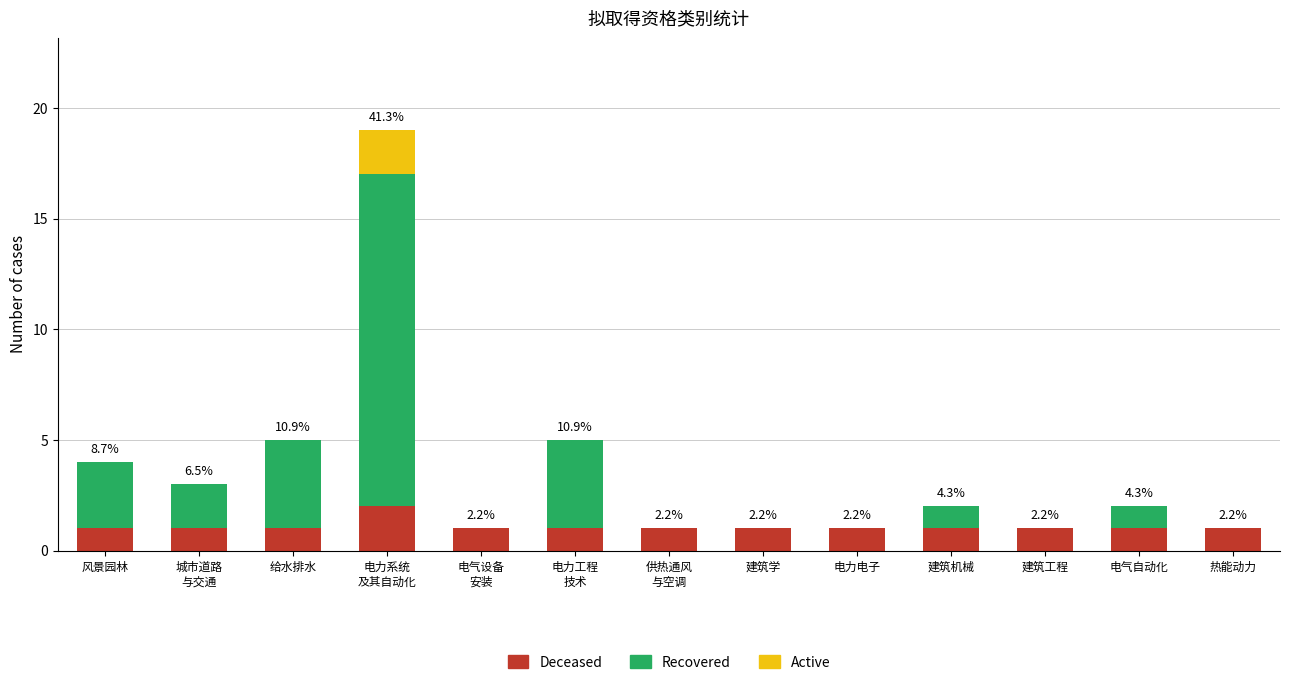

How many categories are shown in the chart?

13